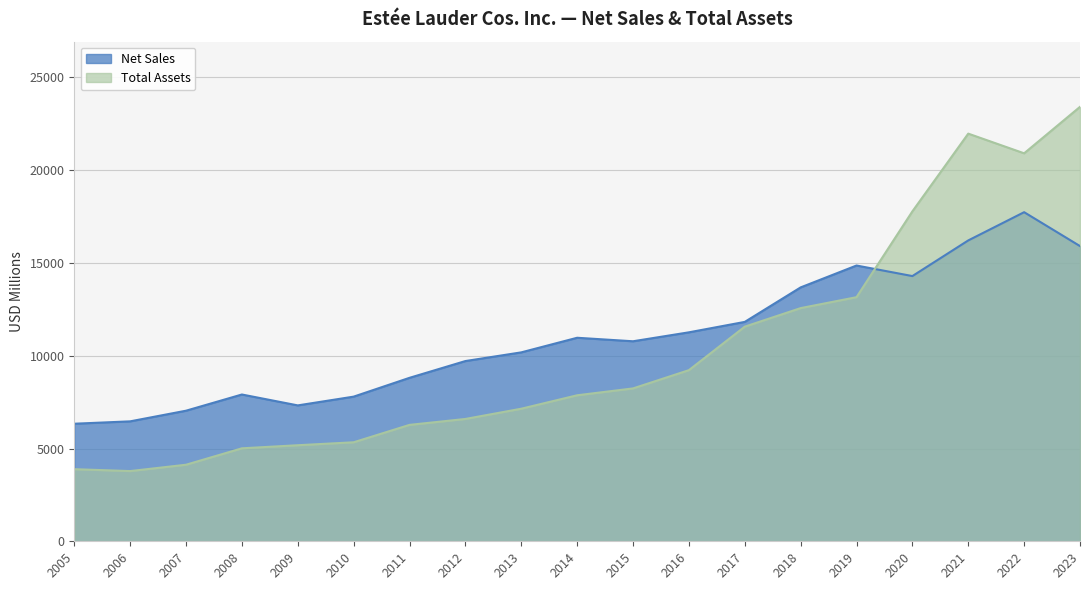

At which label does Total Assets first exceed 7869?

2015